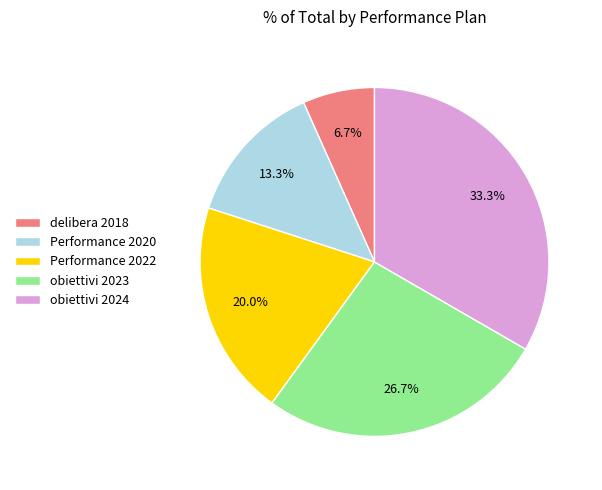

How many segments does this pie chart have?

5